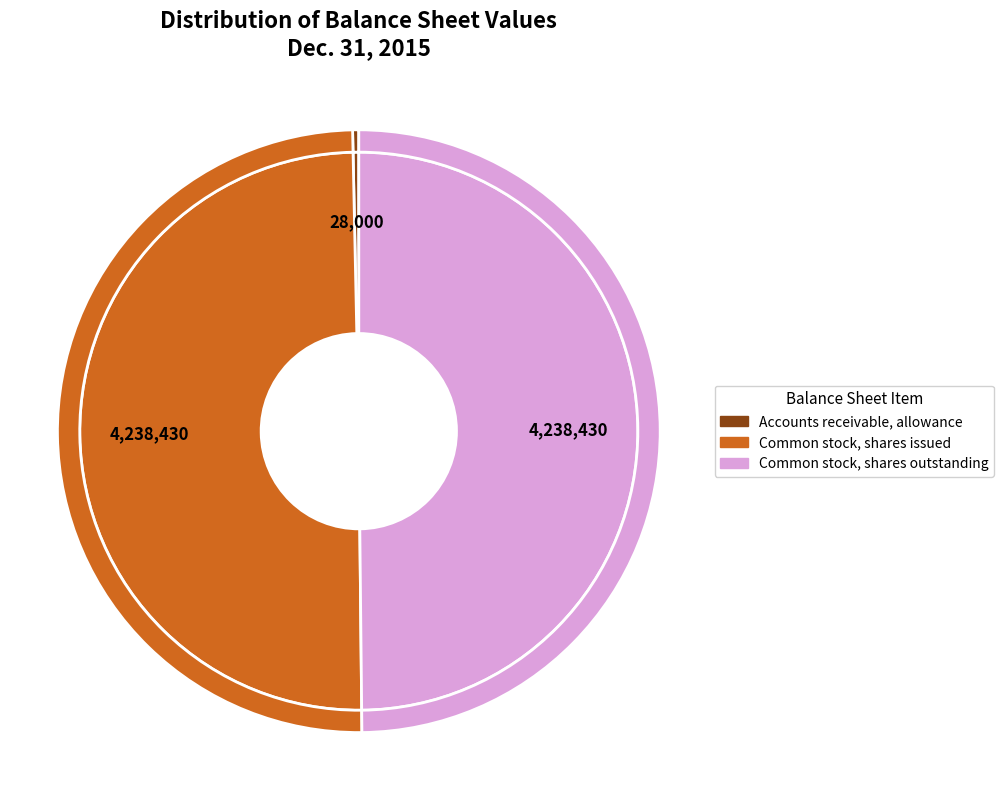

What percentage is the Common stock, shares outstanding slice, to the nearest percent?

50%